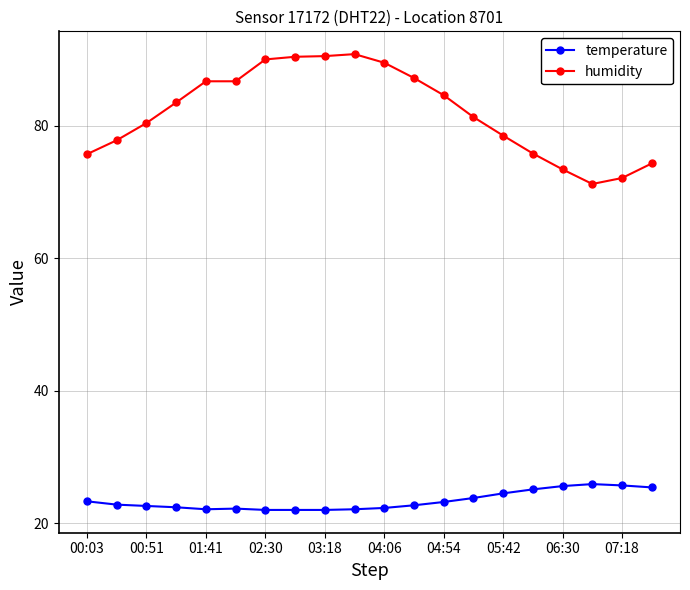

What is the minimum value for humidity?

71.2